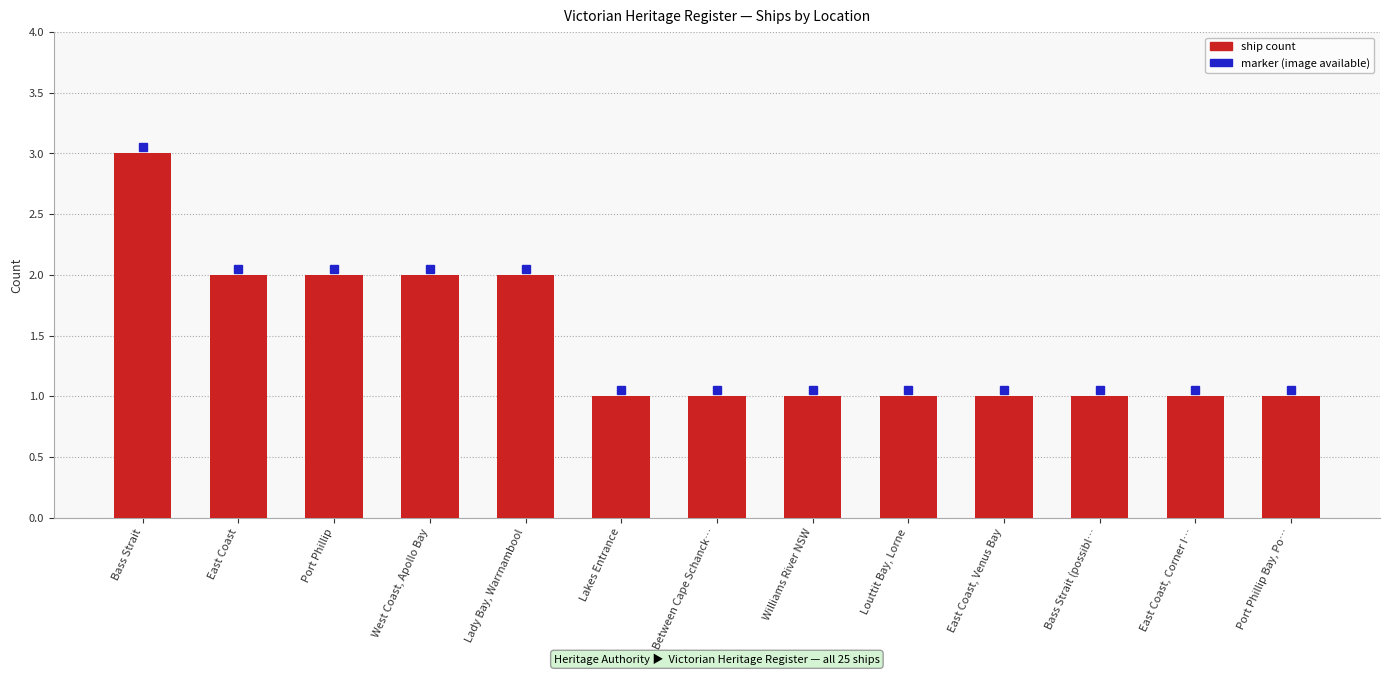

Reading left to right, extract all data points from this chart.

Bass Strait=3	East Coast=2	Port Phillip=2	West Coast, Apollo Bay=2	Lady Bay, Warrnambool=2	Lakes Entrance=1	Between Cape Schanck…=1	Williams River NSW=1	Louttit Bay, Lorne=1	East Coast, Venus Bay=1	Bass Strait (possibl…=1	East Coast, Corner I…=1	Port Phillip Bay, Po…=1